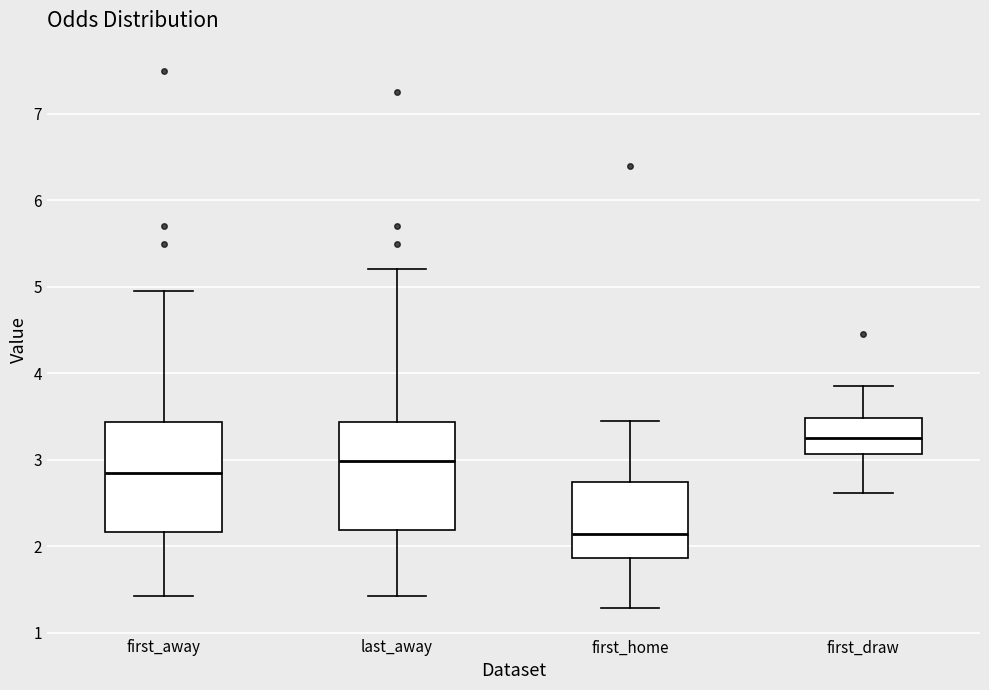

Reading left to right, transcribe this box plot: for each box, give where its median line is, the range the box spans, and where its two whiskers end, as read against the y-axis. The values are not printed on the chart, so give them approximately, as read against the axis.

first_away: median 2.8, box 2.2 to 3.4, whiskers 1.4 to 5.0
last_away: median 3.0, box 2.2 to 3.4, whiskers 1.4 to 5.2
first_home: median 2.1, box 1.9 to 2.7, whiskers 1.3 to 3.5
first_draw: median 3.3, box 3.1 to 3.5, whiskers 2.6 to 3.9